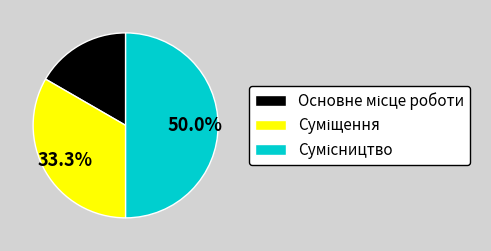

How many slices are in this pie chart?

3